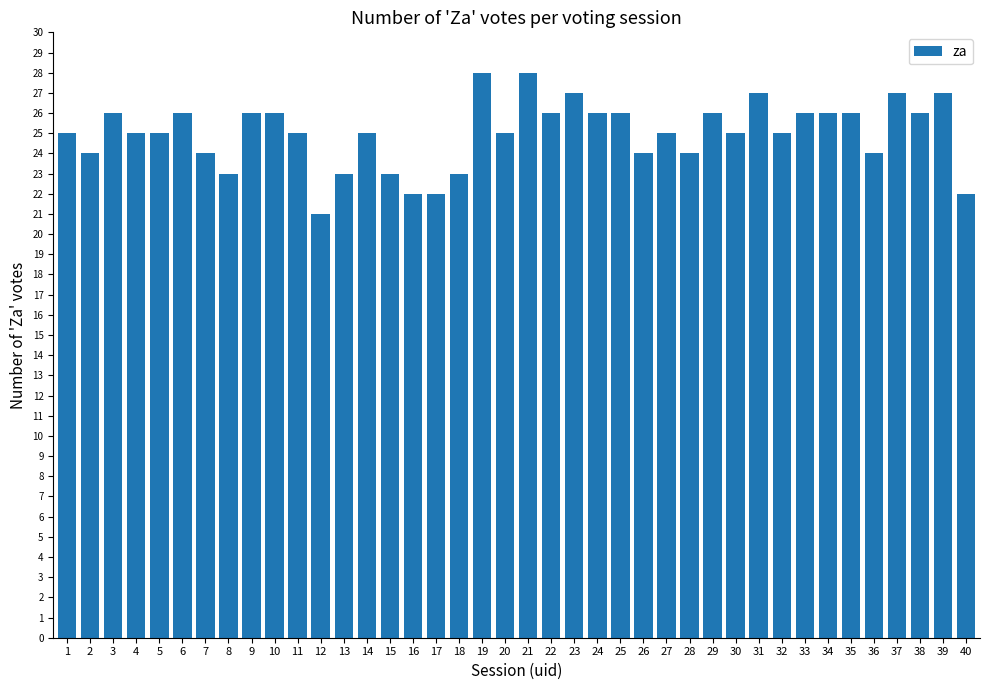

What is the value of the 39th bar from the left?

27